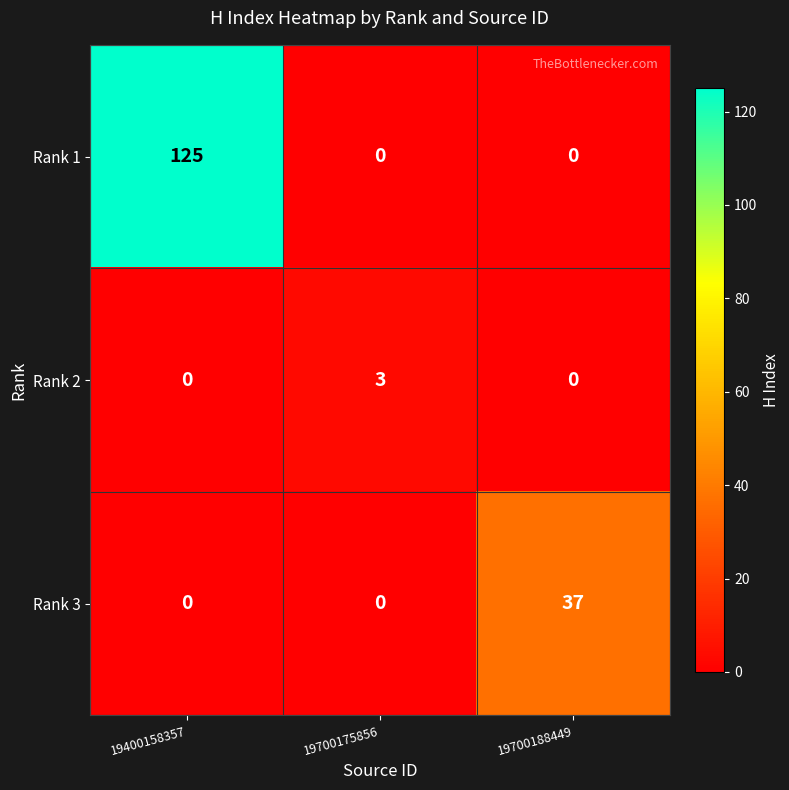

At how many categories does at least one series exceed 103?

1